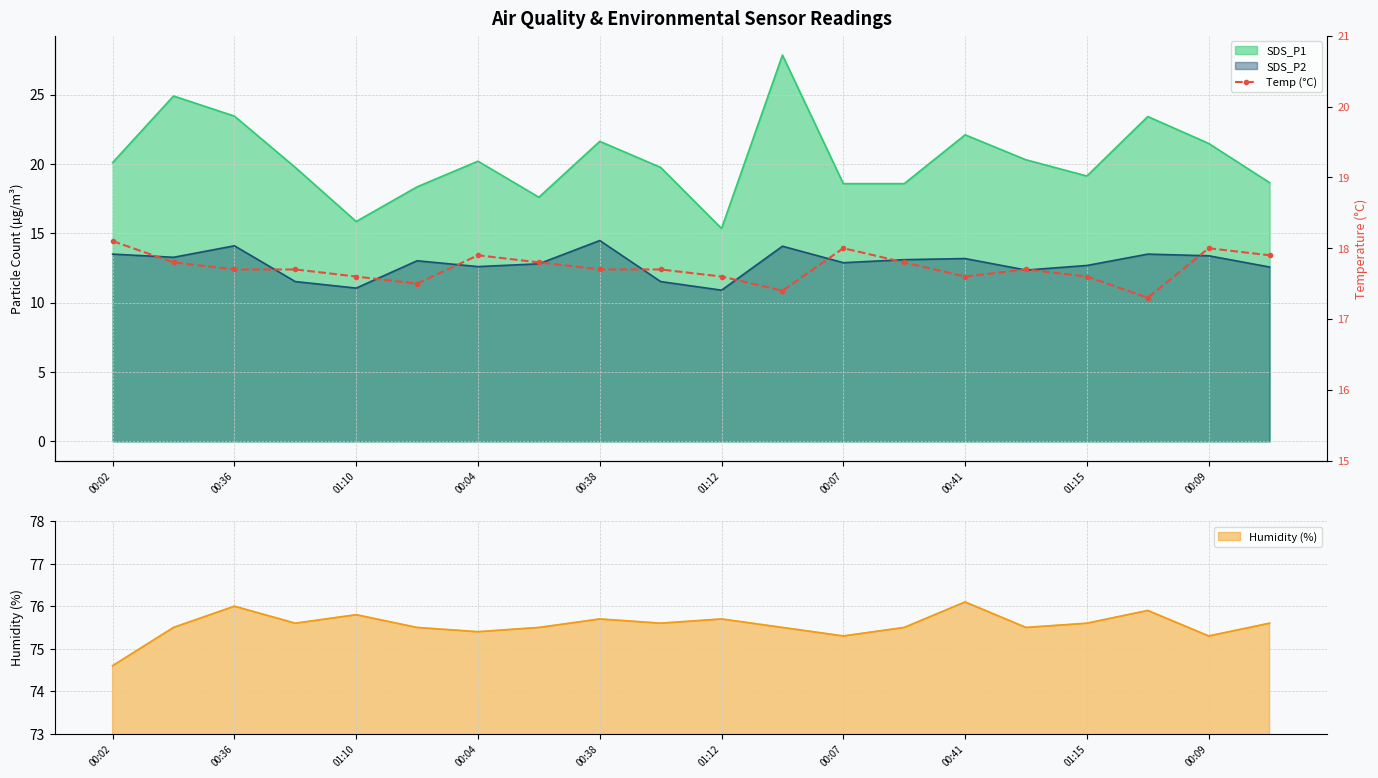

True or false: Humidity (%) has a value of 75.8 at 01:10.

True